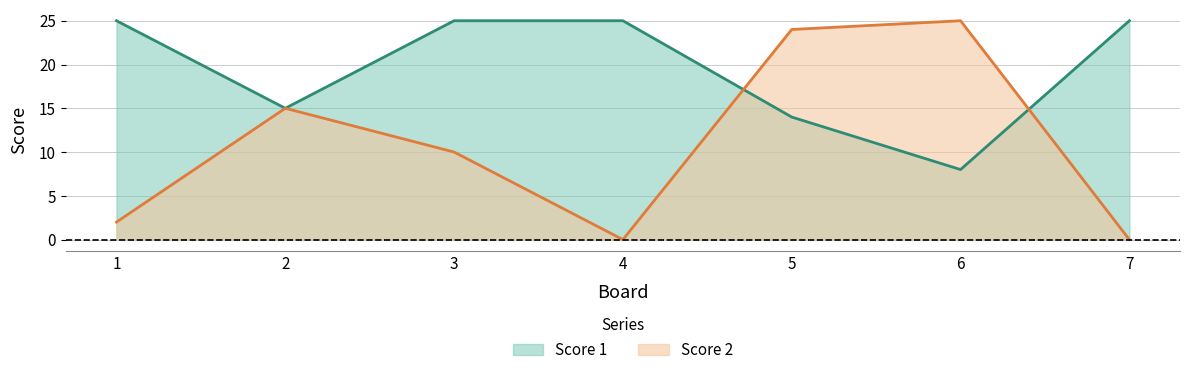

How many interior local valleys does the Score 1 series have?

2